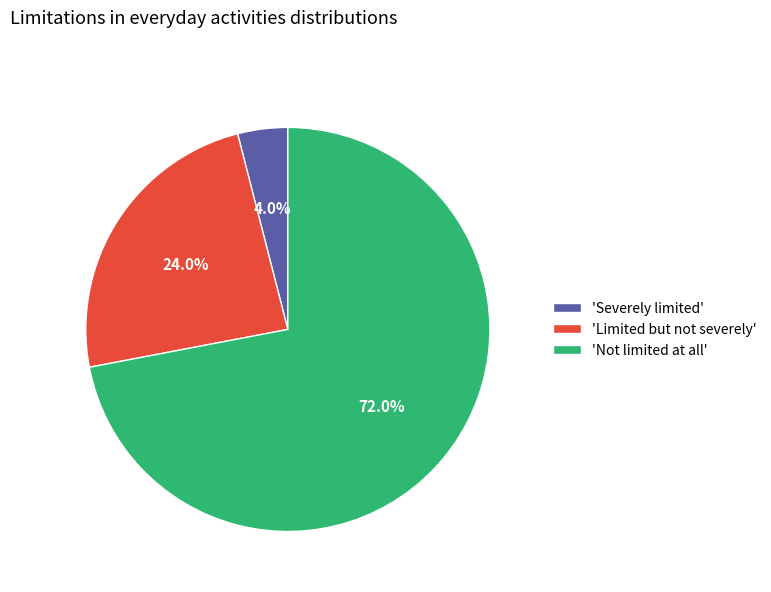

To the nearest percent, what is the average slice percentage?

33%